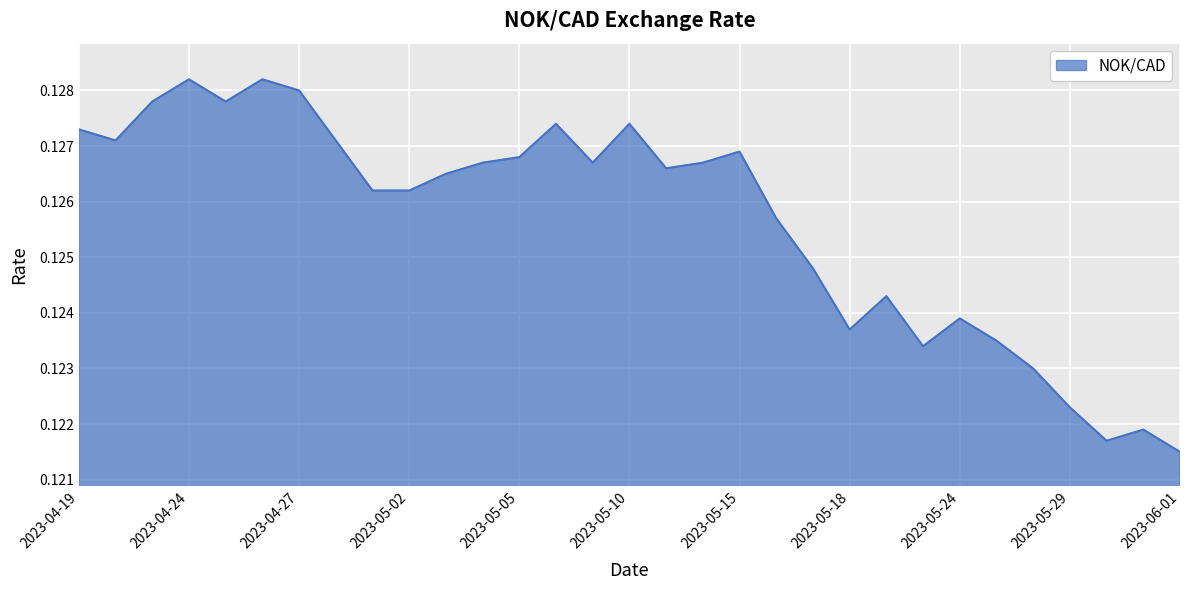

How many points are lower than both their immediate neighbors (excluding endpoints)?

7